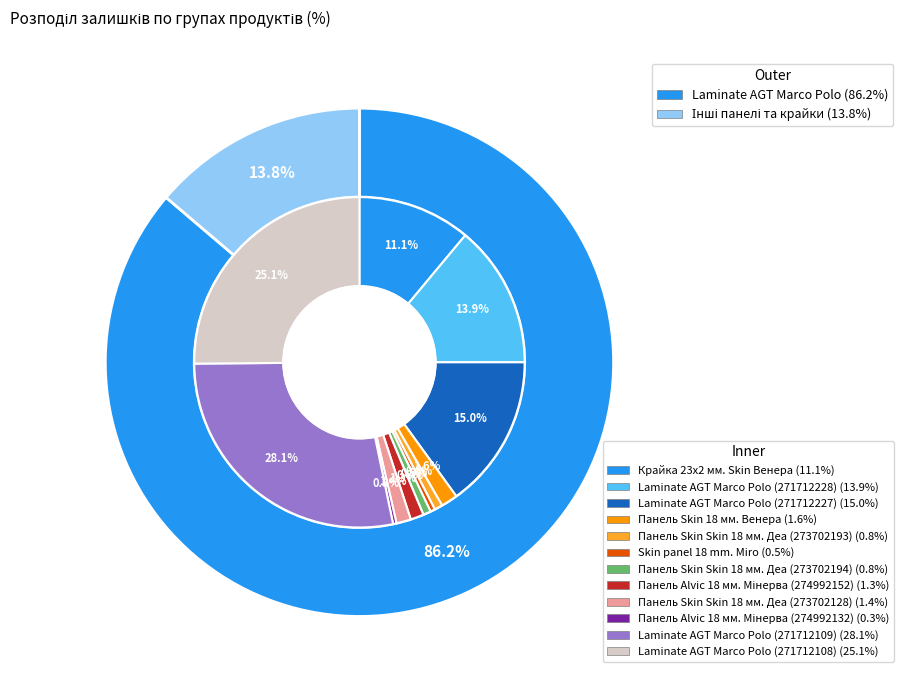

To the nearest percent, what percentage of the pie is Laminate AGT Marco Polo (271712108)?

25%